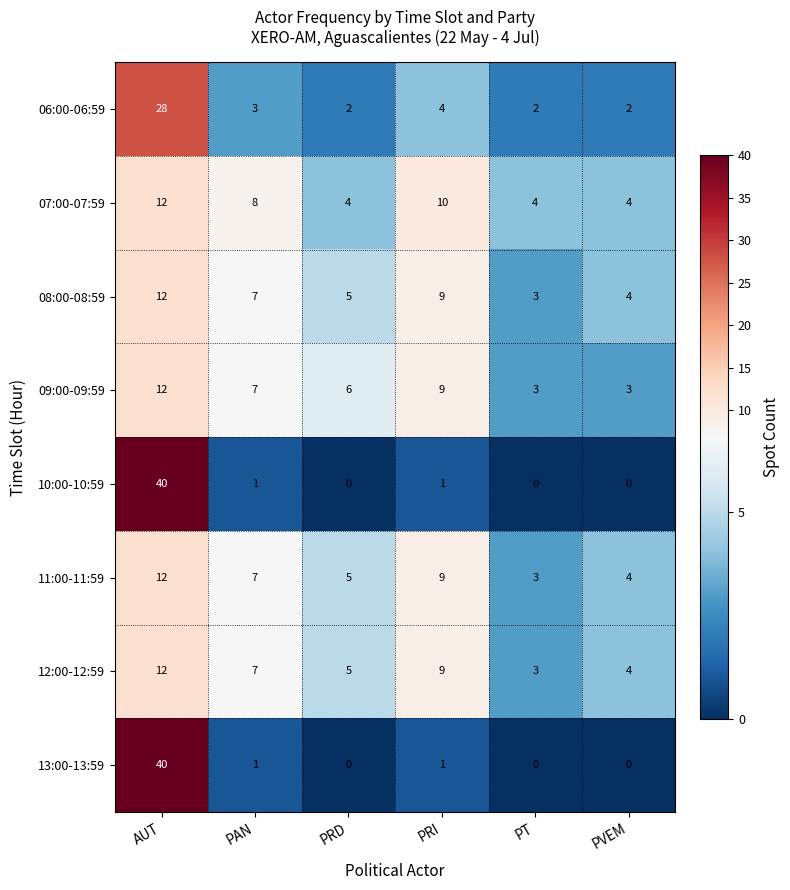

How many series are shown in this chart?

8